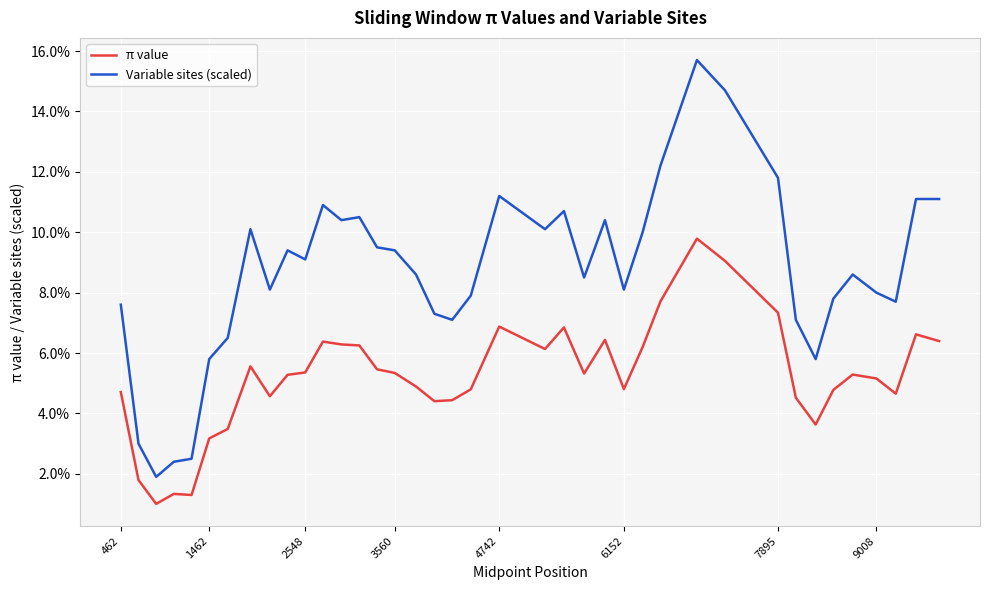

Does the chart have visible grid lines?

Yes